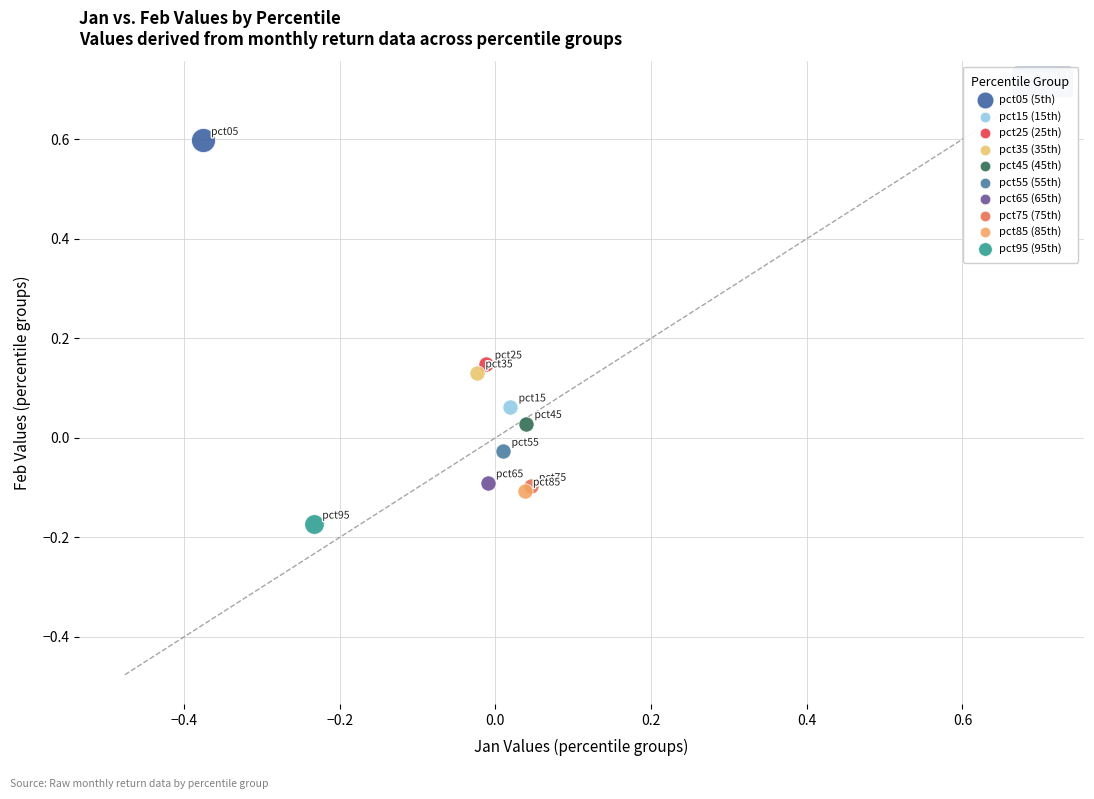

Which series contains the highest Y value?

pct05 (5th)